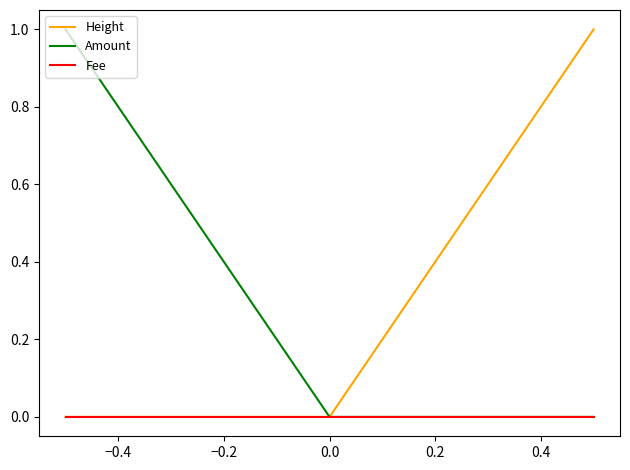

What is the highest value of the Amount series?

1.0